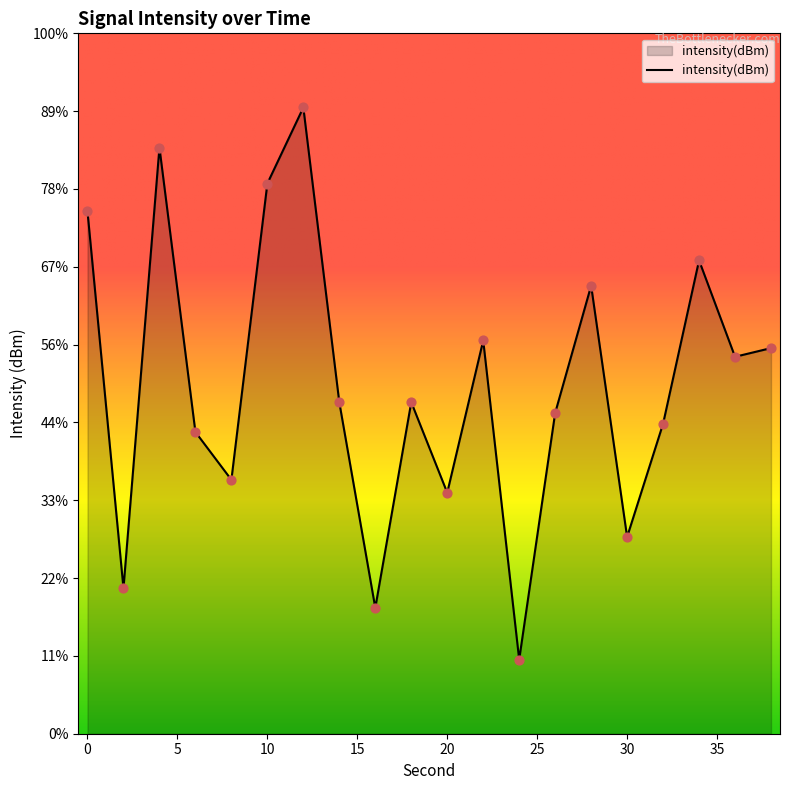

What is the change in value from 10 to 26?

-6.2